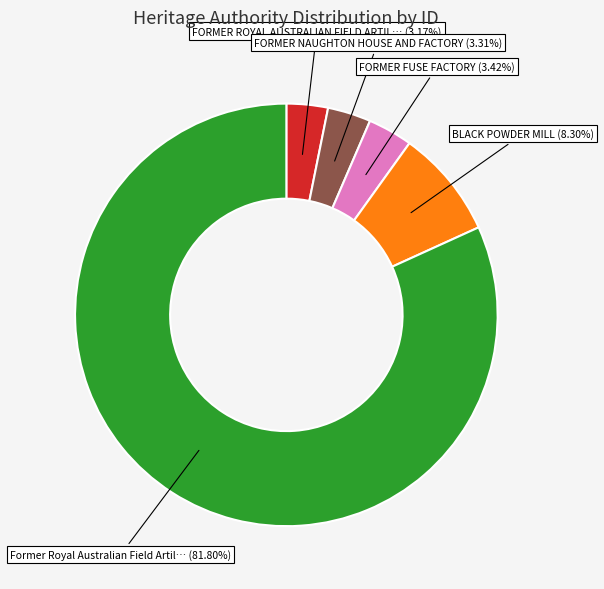

Does any single category account for the majority?

Yes